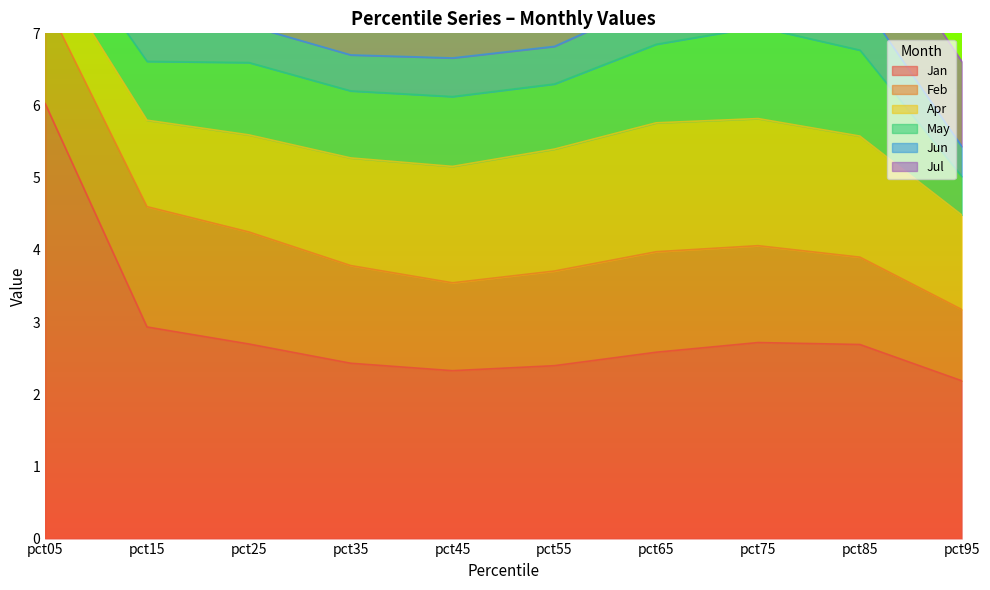

What is the spread (max minus min) of values at pct85?

2.0